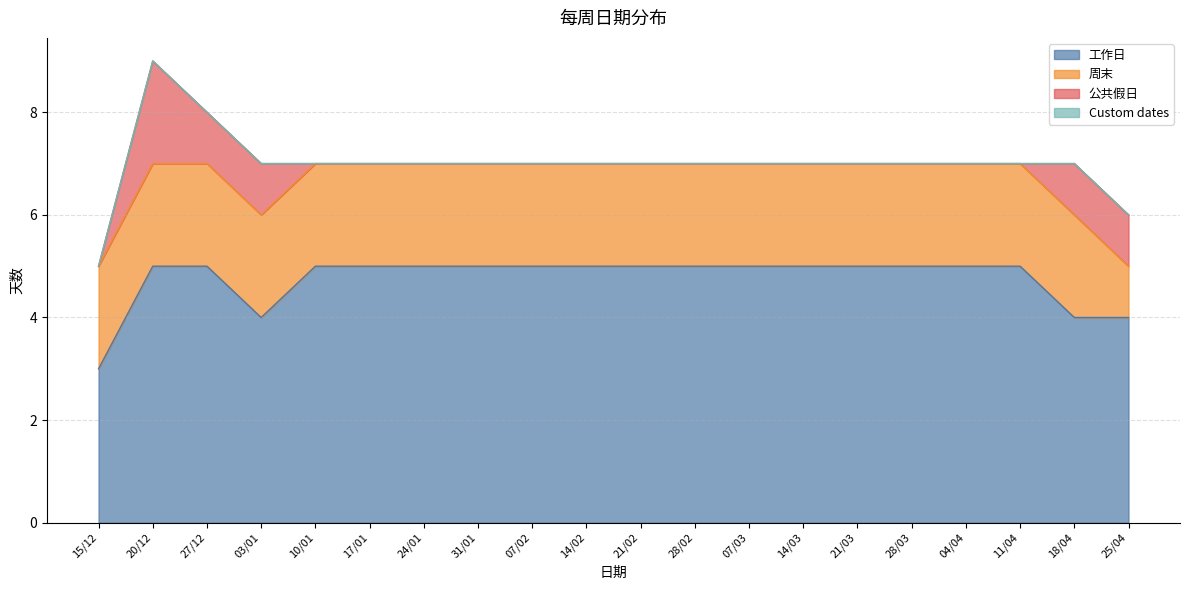

What is the highest value of the 公共假日 series?

2